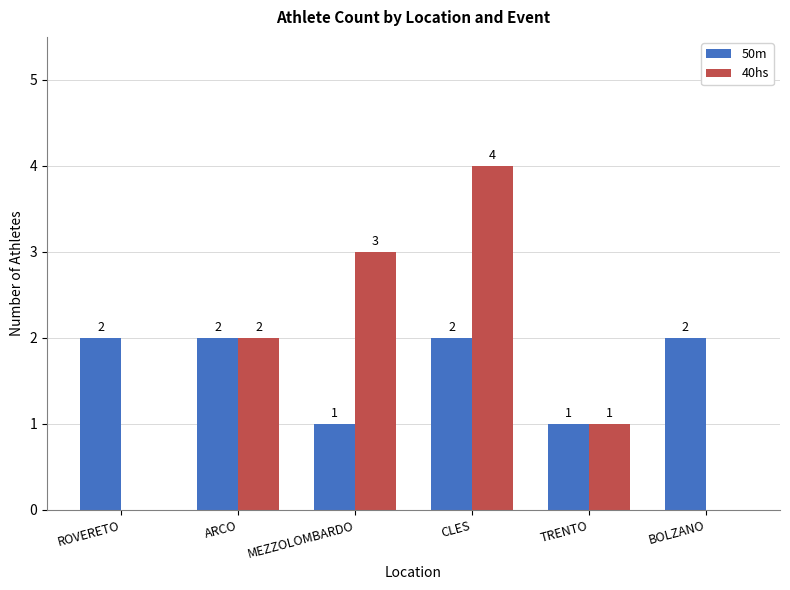

What is the maximum value for 40hs?

4